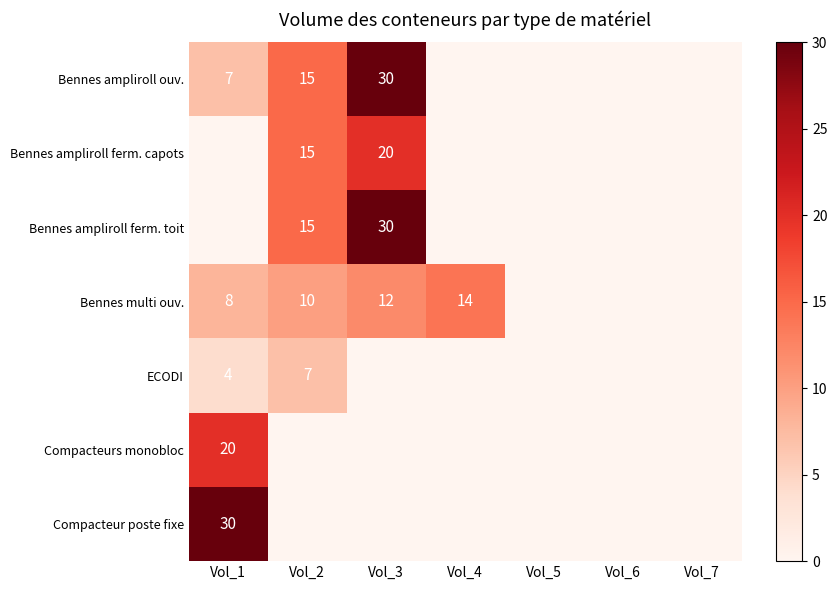

The Bennes ampliroll ouv. series shows 15 at Vol_2. True or false?

True